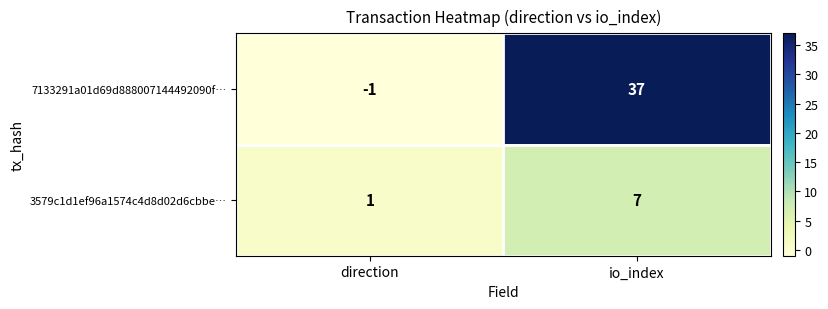

What is the sum of all 3579c1d1ef96a1574c4d8d02d6cbbe… values?

8